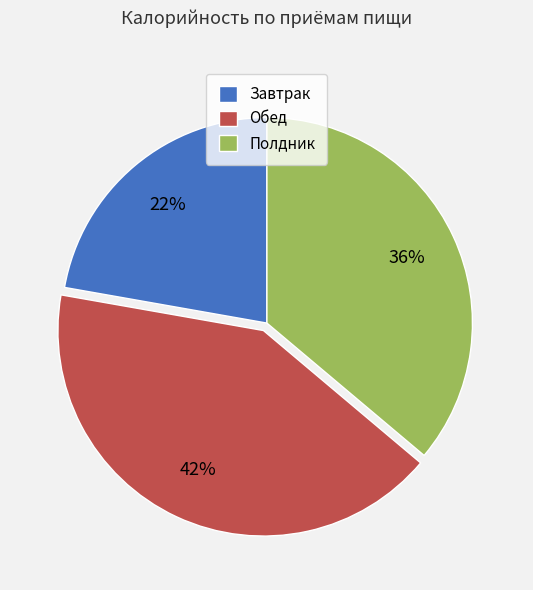

Which category has the biggest portion of the pie?

Обед